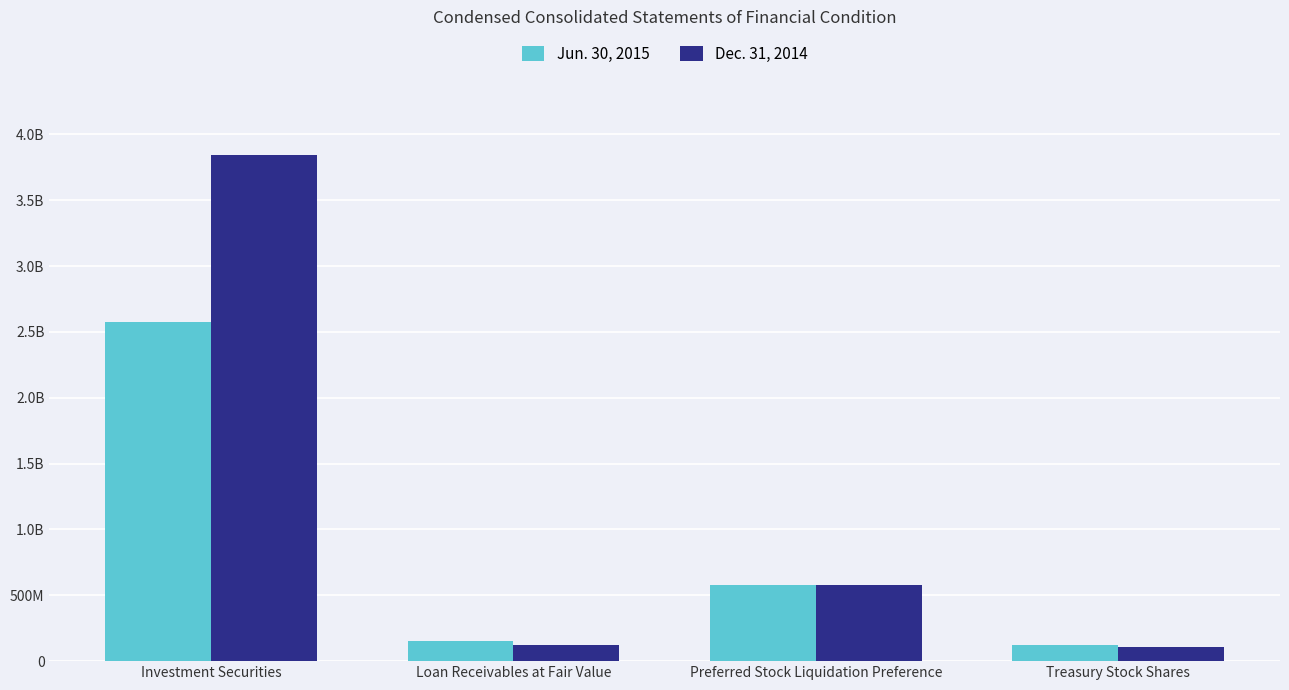

What are all the series names shown in the legend?

Jun. 30, 2015, Dec. 31, 2014